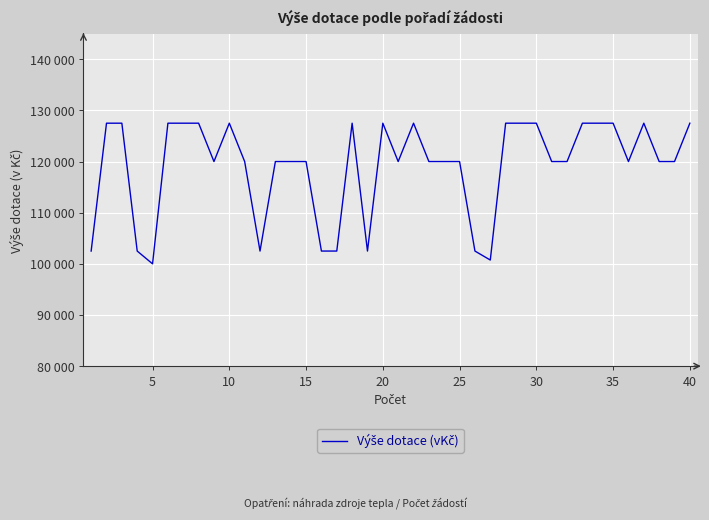

Does the chart have visible grid lines?

Yes